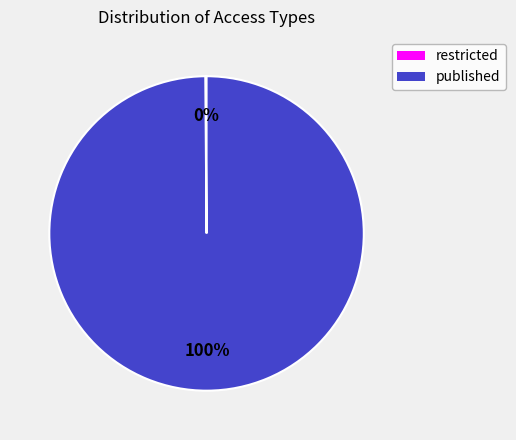

Which slice is the largest?

published